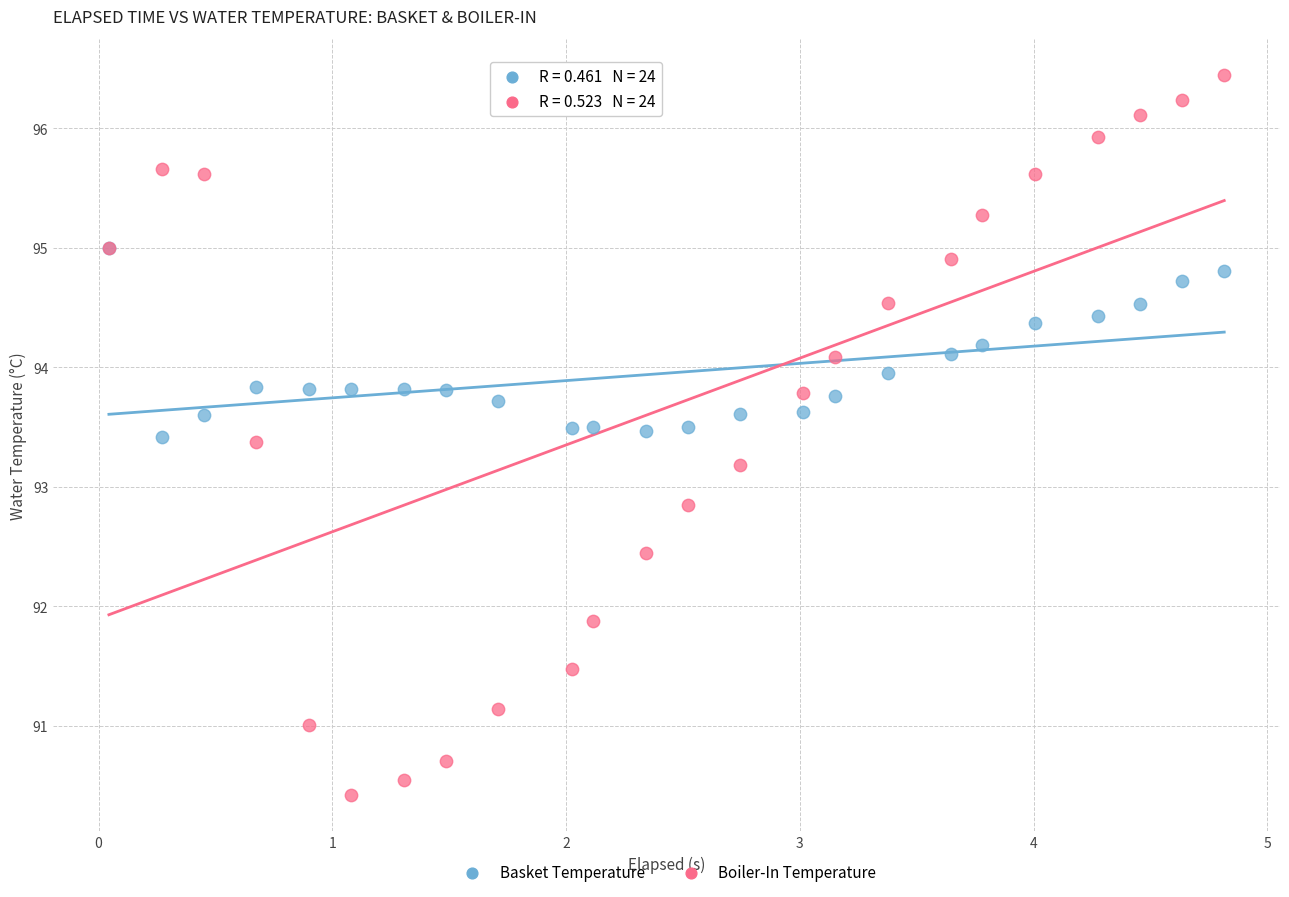

Which series has the widest spread of Y values?

Boiler-In Temperature